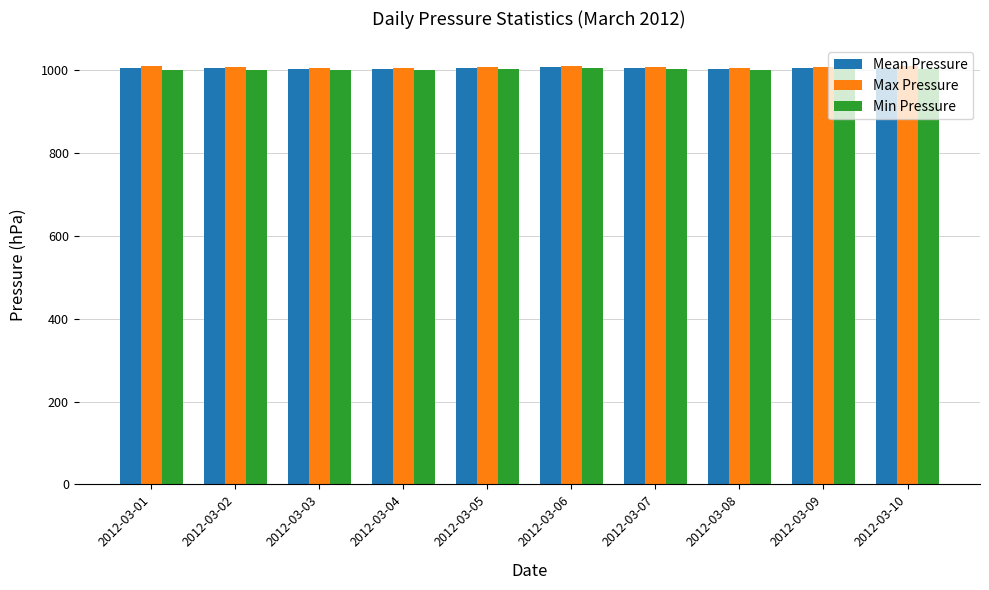

The Min Pressure series shows 623.3 at 2012-03-04. True or false?

False